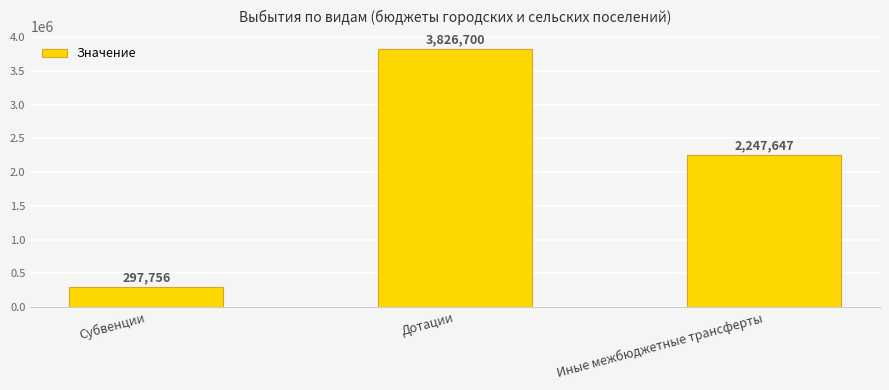

The value at Иные межбюджетные трансферты is 2247647.4. True or false?

True